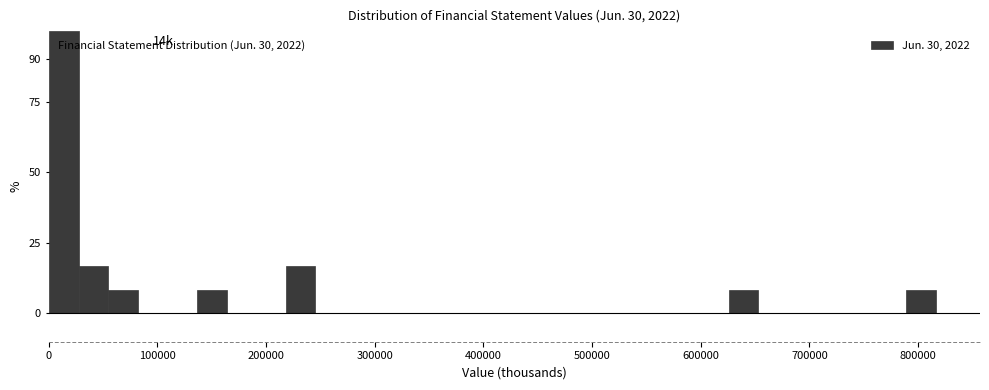

Read against the x-axis, roughly where is the centre of the tallest bar?

10000